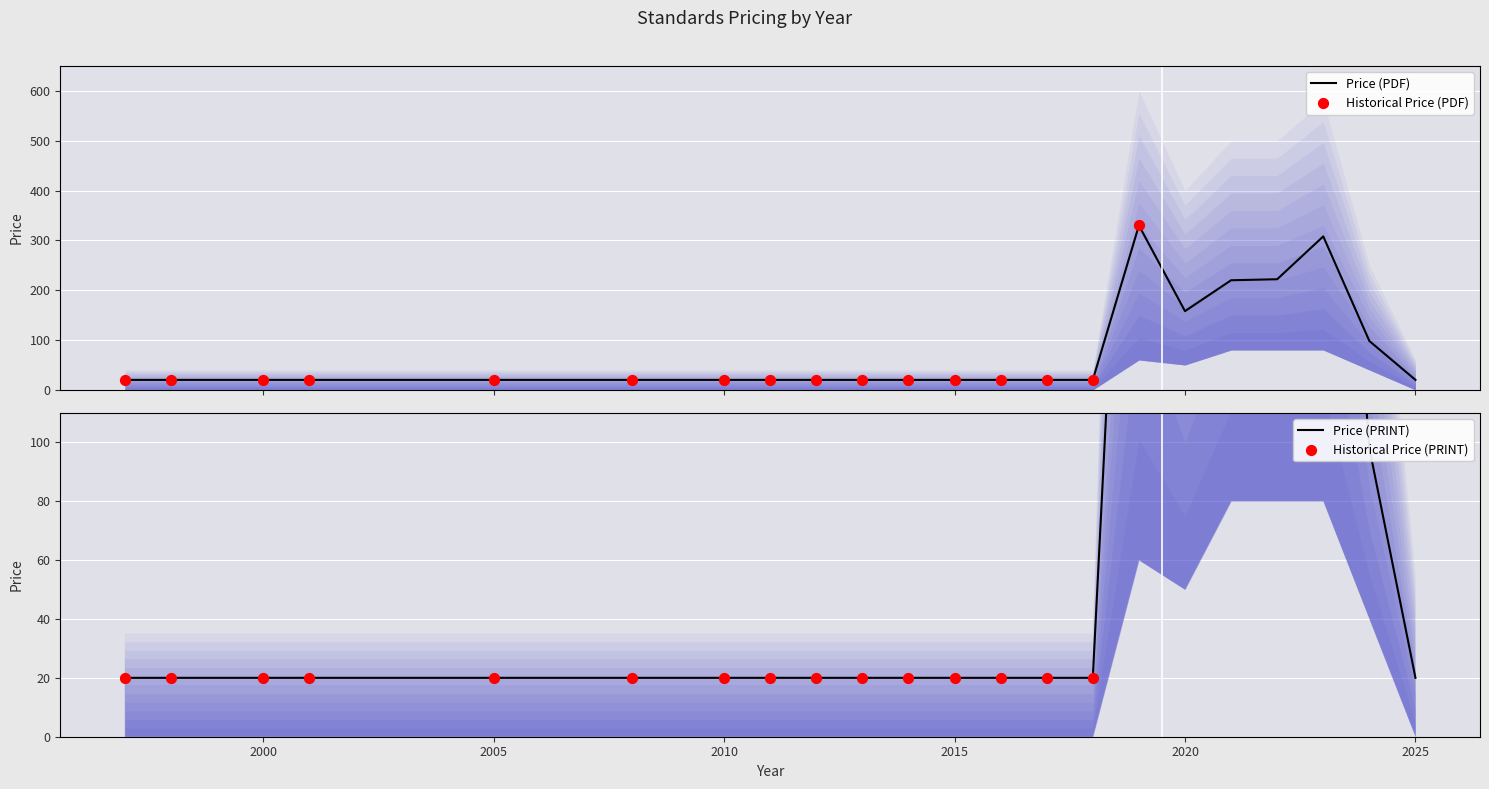

What is the lowest value of the Price (PDF) series?

20